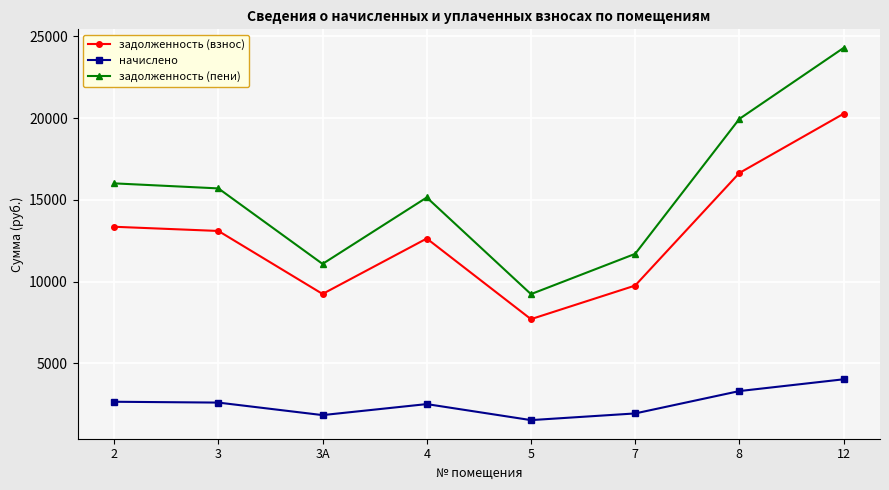

What is the difference between the начислено values at 5 and 8?

1775.9